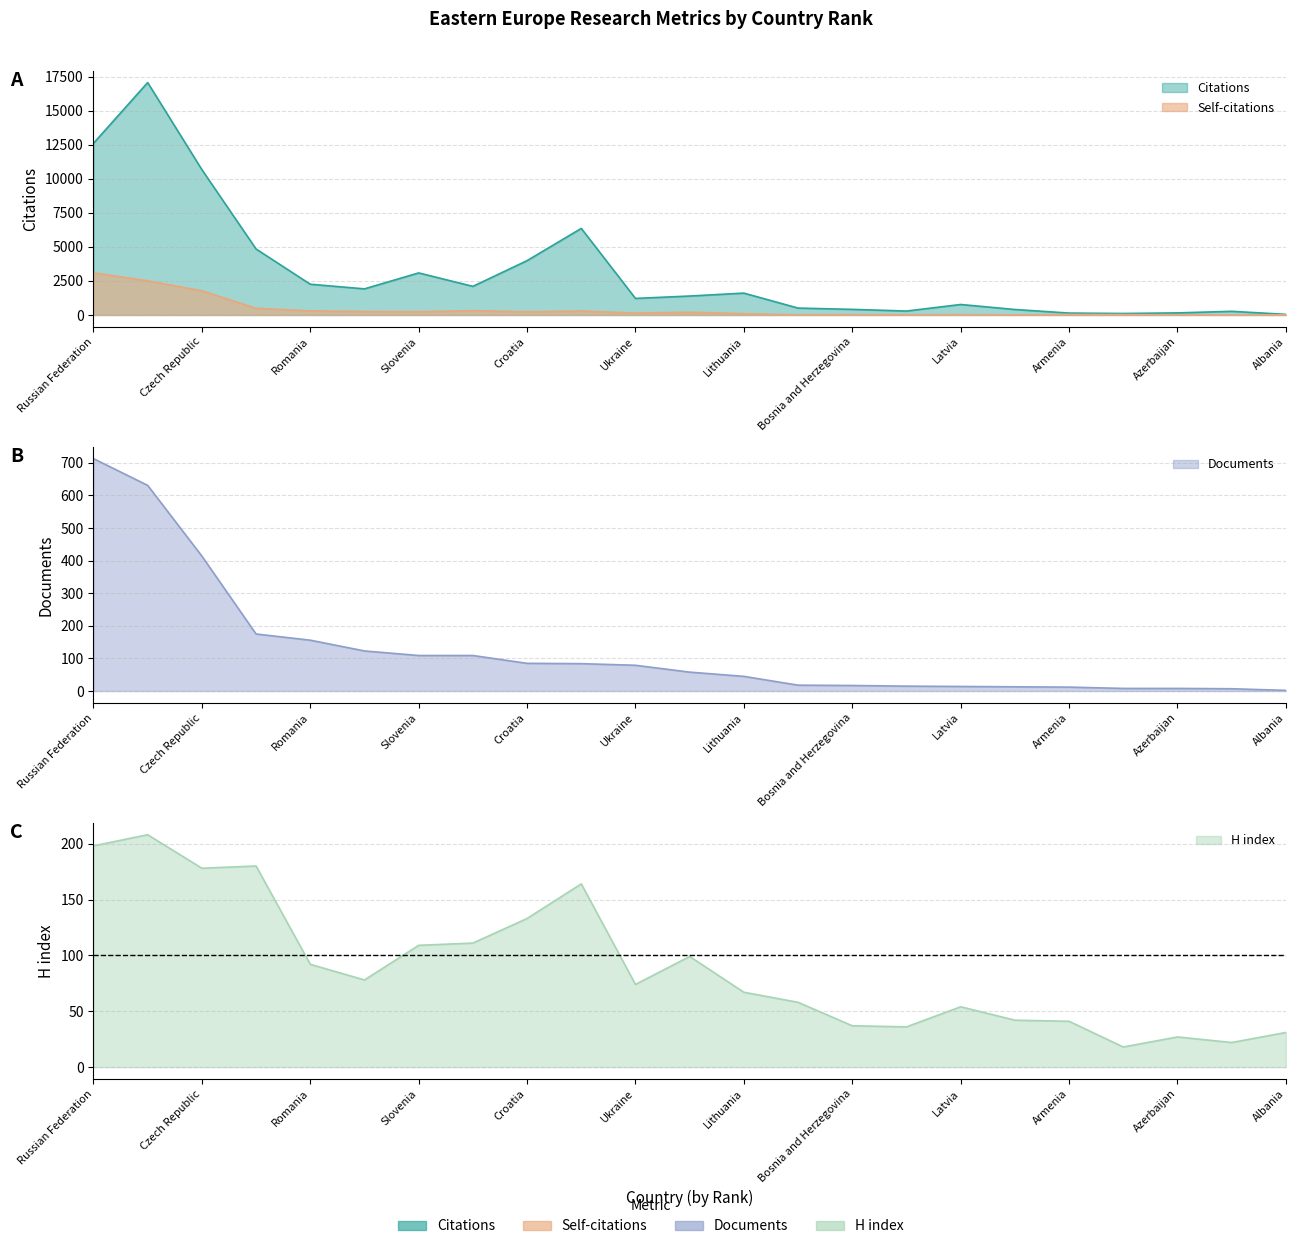

Reading left to right, what are all the values shown in this chart?

Citations: Russian Federation=12604	Poland=17064	Czech Republic=10671	Hungary=4842	Romania=2256	Serbia=1916	Slovenia=3087	Slovakia=2099	Croatia=3988	Estonia=6355	Ukraine=1214	Bulgaria=1389	Lithuania=1603	Belarus=504	Bosnia and Herzegovina=410	Georgia=287	Latvia=768	Macedonia=401	Armenia=138	Montenegro=108	Azerbaijan=151	Moldova=267	Albania=43
Self-citations: Russian Federation=3097	Poland=2509	Czech Republic=1774	Hungary=491	Romania=297	Serbia=255	Slovenia=235	Slovakia=316	Croatia=231	Estonia=289	Ukraine=139	Bulgaria=204	Lithuania=95	Belarus=16	Bosnia and Herzegovina=30	Georgia=17	Latvia=31	Macedonia=5	Armenia=36	Montenegro=26	Azerbaijan=11	Moldova=7	Albania=3
Documents: Russian Federation=713	Poland=631	Czech Republic=414	Hungary=175	Romania=156	Serbia=123	Slovenia=109	Slovakia=109	Croatia=85	Estonia=84	Ukraine=79	Bulgaria=58	Lithuania=45	Belarus=18	Bosnia and Herzegovina=17	Georgia=15	Latvia=14	Macedonia=13	Armenia=12	Montenegro=8	Azerbaijan=8	Moldova=7	Albania=2
H index: Russian Federation=198	Poland=208	Czech Republic=178	Hungary=180	Romania=92	Serbia=78	Slovenia=109	Slovakia=111	Croatia=133	Estonia=164	Ukraine=74	Bulgaria=99	Lithuania=67	Belarus=58	Bosnia and Herzegovina=37	Georgia=36	Latvia=54	Macedonia=42	Armenia=41	Montenegro=18	Azerbaijan=27	Moldova=22	Albania=31